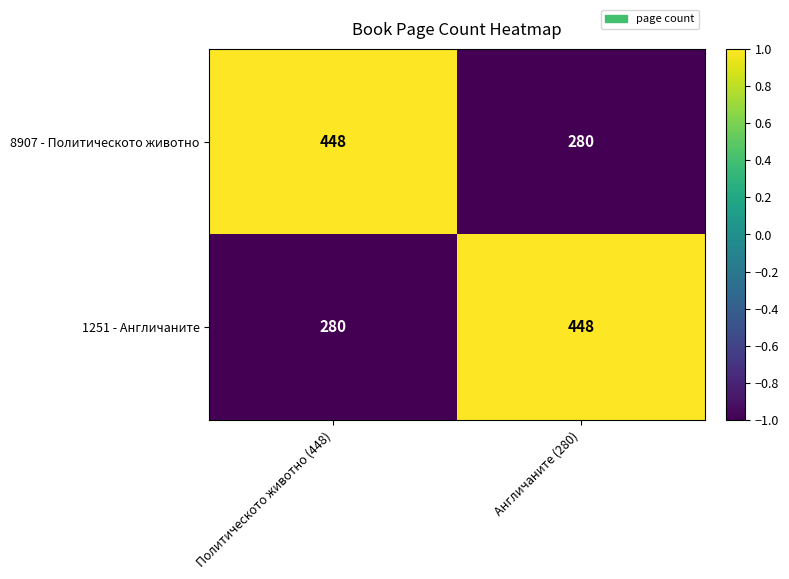

What is the difference between the highest and lowest values at Политическото животно (448)?

168